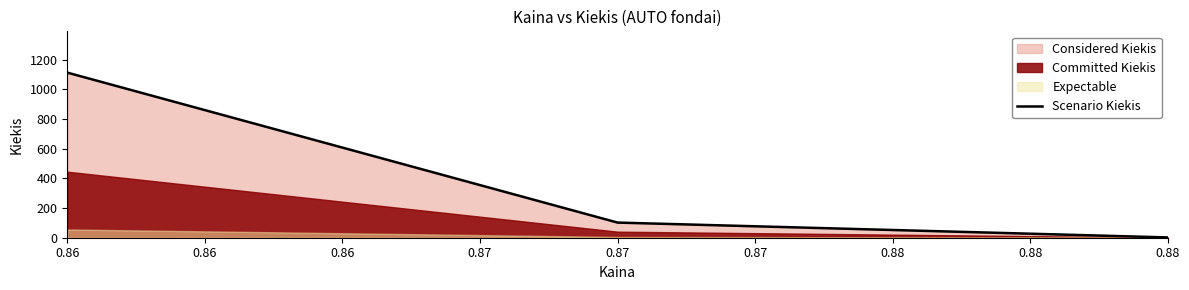

Reading left to right, extract all data points from this chart.

1112	102	2